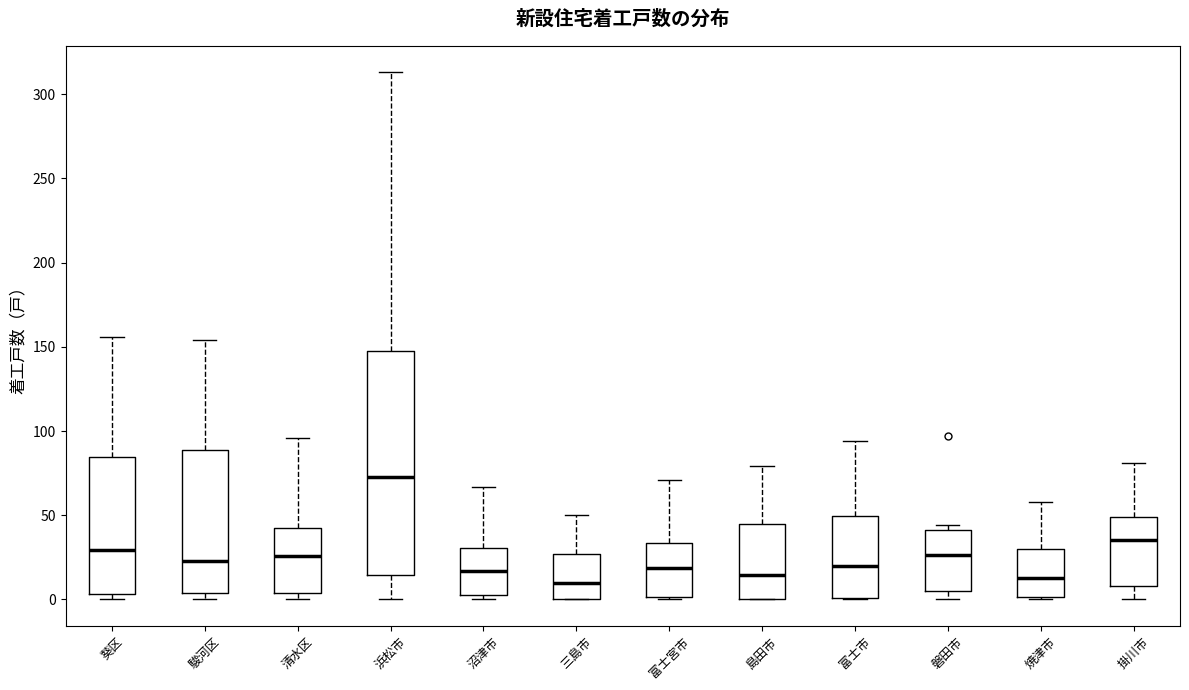

Reading left to right, read every box against the y-axis: the position of its median line, the range the box covers, and the ends of its whiskers. The values are not printed on the chart, so give them approximately, as read against the axis.

葵区: median 30, box 5 to 85, whiskers 0 to 155
駿河区: median 25, box 5 to 90, whiskers 0 to 155
清水区: median 25, box 5 to 45, whiskers 0 to 95
浜松市: median 75, box 15 to 150, whiskers 0 to 315
沼津市: median 15, box 5 to 30, whiskers 0 to 65
三島市: median 10, box 0 to 25, whiskers 0 to 50
富士宮市: median 20, box 0 to 35, whiskers 0 to 70
島田市: median 15, box 0 to 45, whiskers 0 to 80
富士市: median 20, box 0 to 50, whiskers 0 to 95
磐田市: median 25, box 5 to 40, whiskers 0 to 45
焼津市: median 15, box 0 to 30, whiskers 0 to 60
掛川市: median 35, box 10 to 50, whiskers 0 to 80